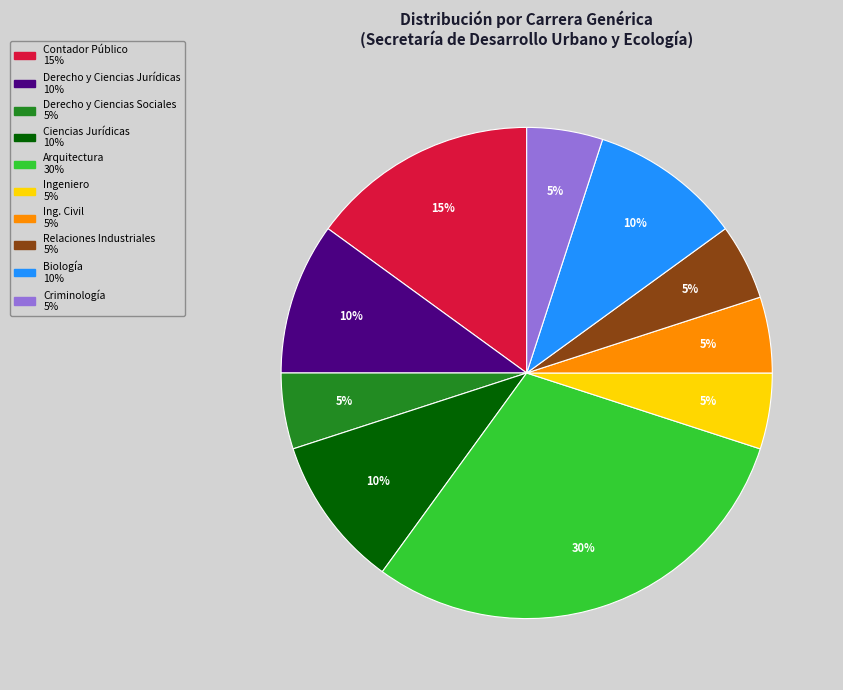

What is the largest slice in the pie chart?

Arquitectura